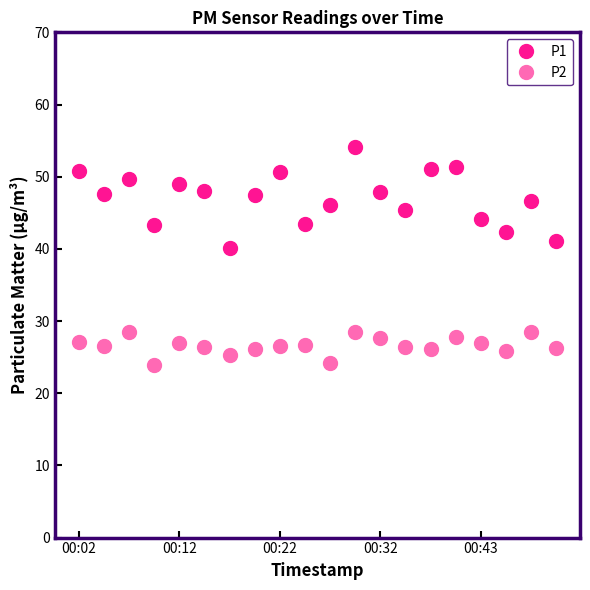

How many data points does each series have?

20